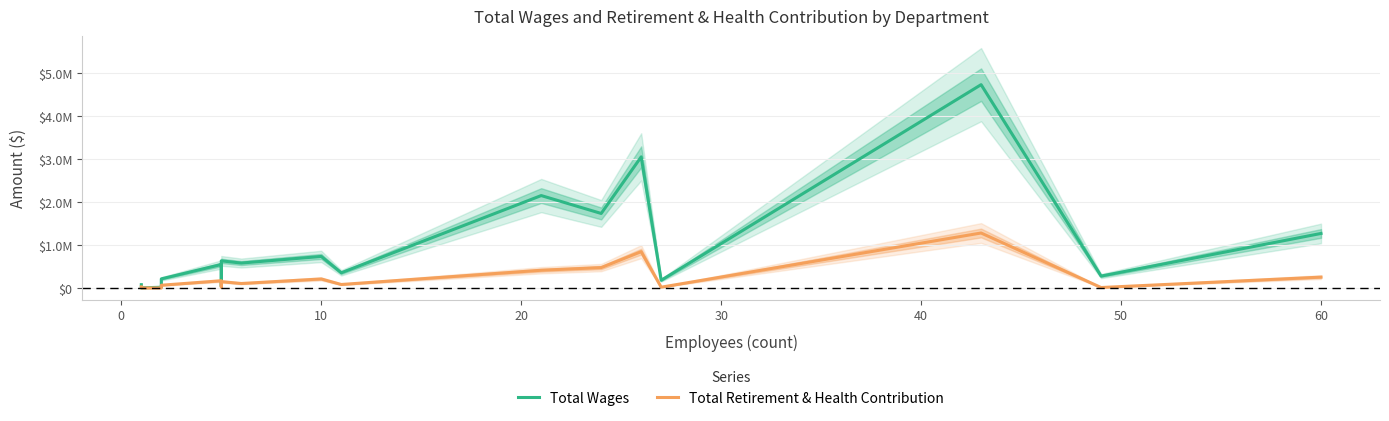

What is the average value of the Total Wages series?

974961